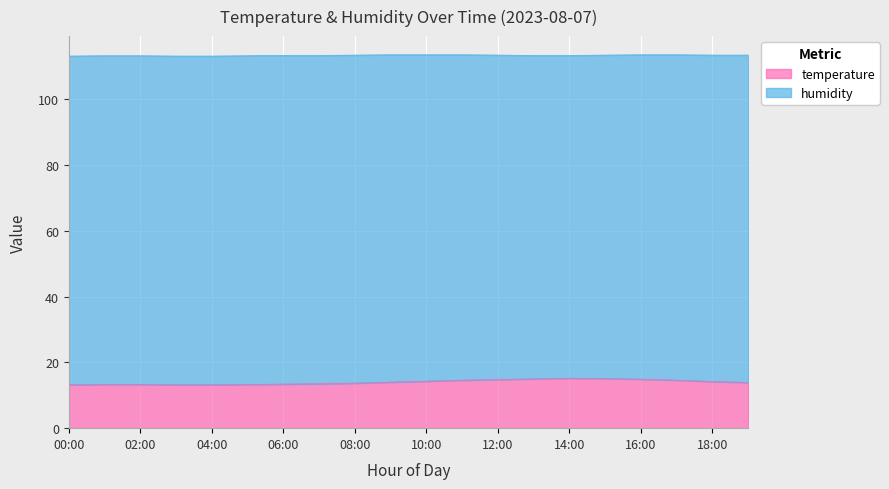

How many data points are above 14?

9